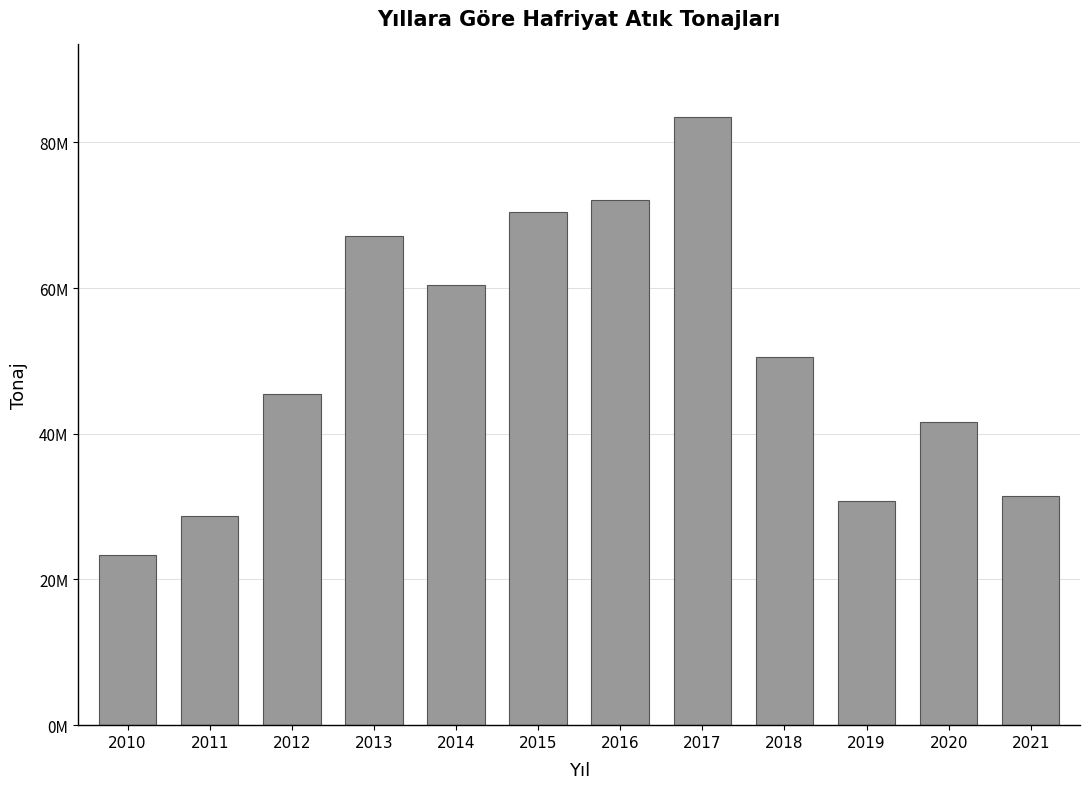

What is the difference between the values at 2018 and 2014?

9838961.5